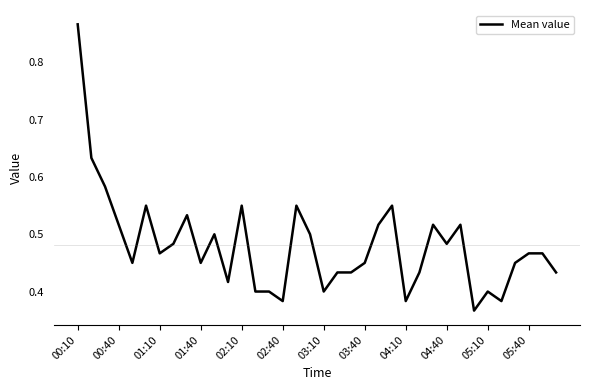

Count the values in the range 0 to 1.

36